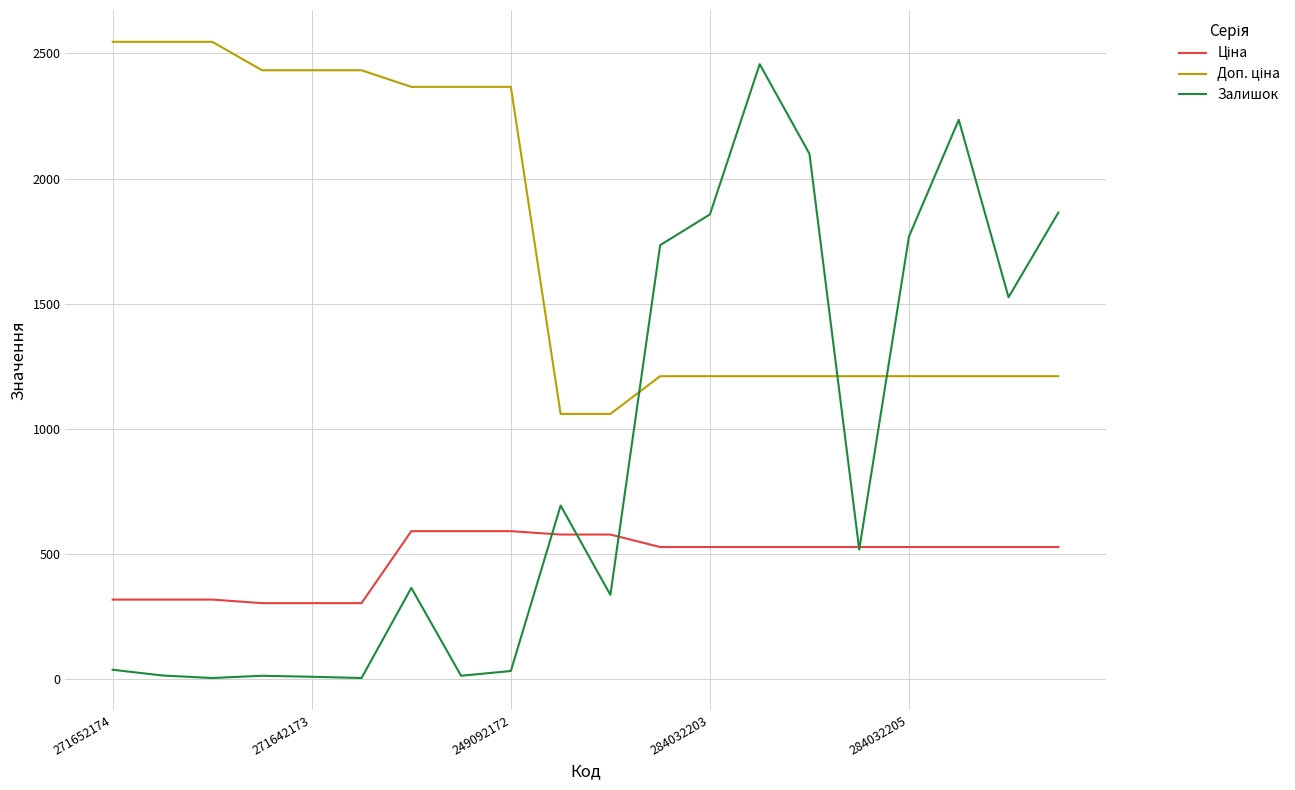

What is the highest value of the Залишок series?

2457.0